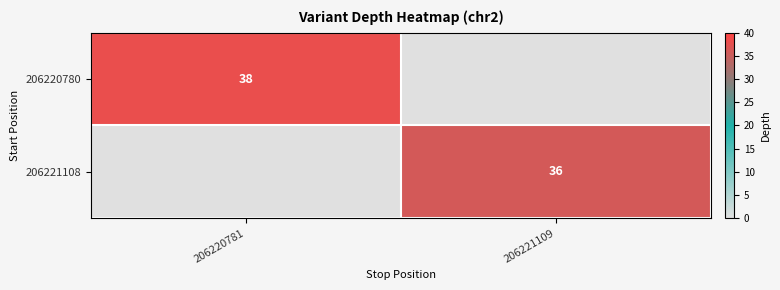

The 206220780 series shows 38 at 206220781. True or false?

True